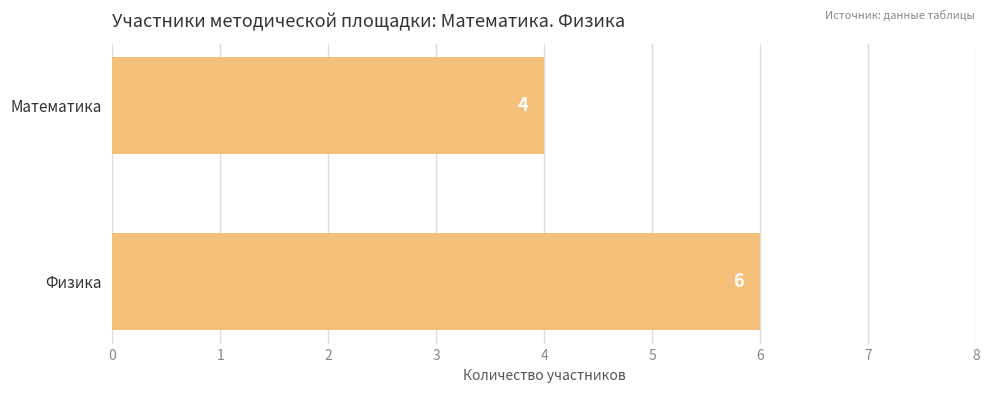

The chart shows a value of 4 at Математика. True or false?

True